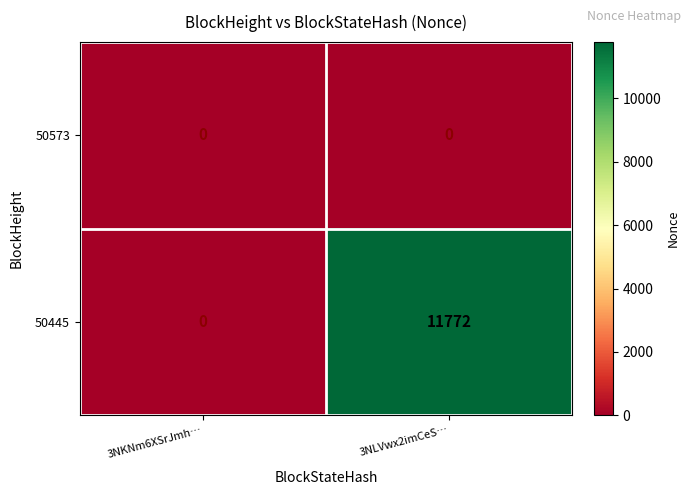

Reading left to right, transcribe all the data shown in this chart.

50573: 3NKNm6XSrJmh…=0	3NLVwx2imCeS…=0
50445: 3NKNm6XSrJmh…=0	3NLVwx2imCeS…=11772